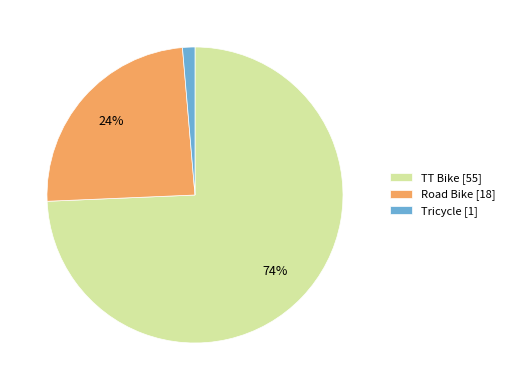

Between Tricycle [1] and TT Bike [55], which is larger?

TT Bike [55]